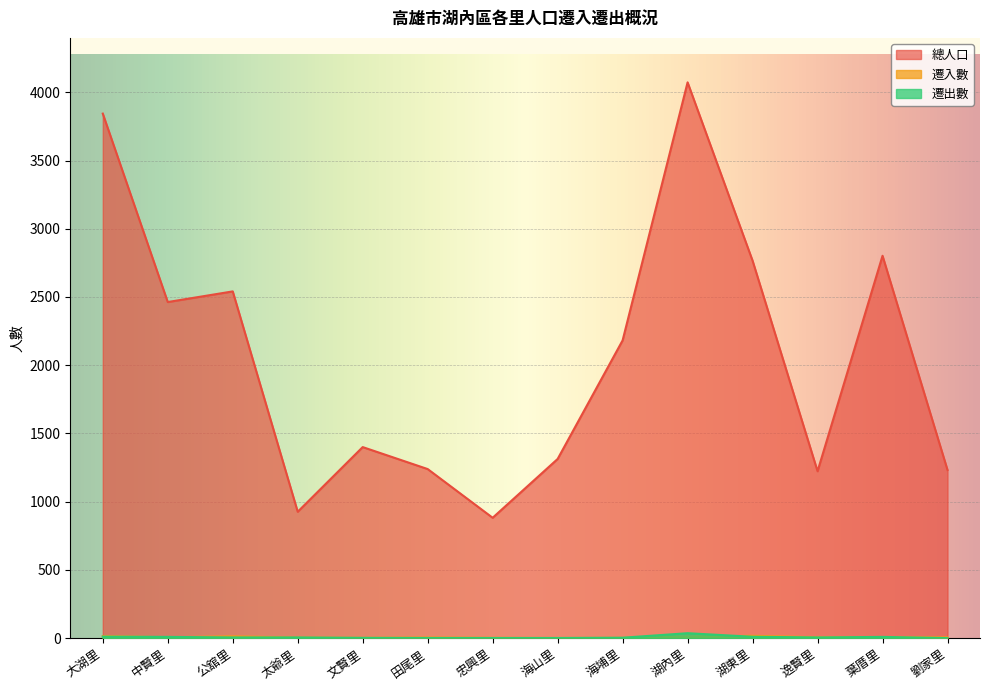

What is the spread (max minus min) of values at 葉厝里?

2795